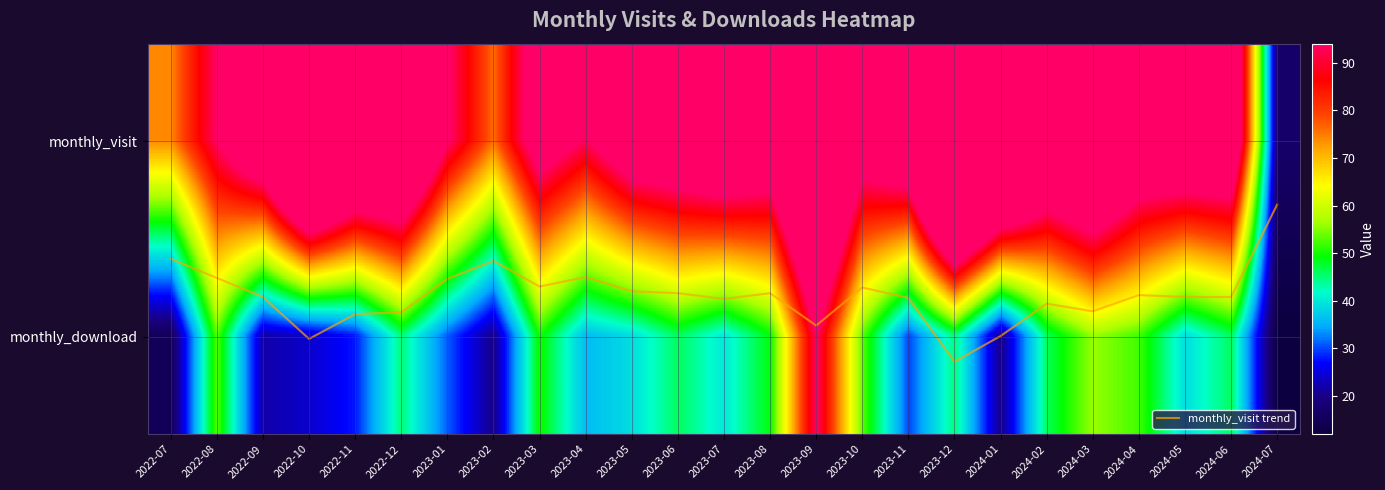

What is the difference between the monthly_visit values at 2024-02 and 2024-05?

7.0